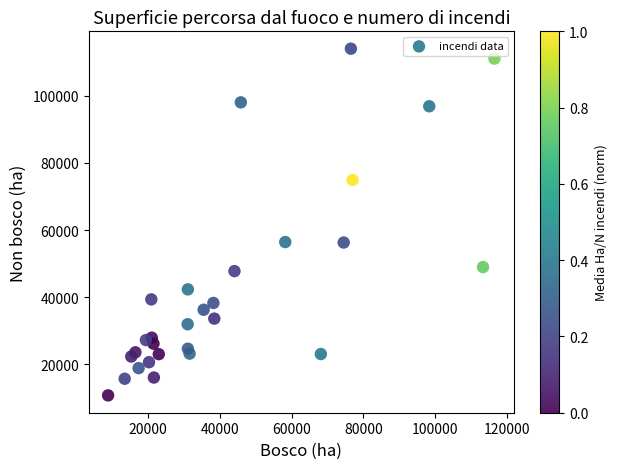

What is the range of X values (max minus min)?

107797.1